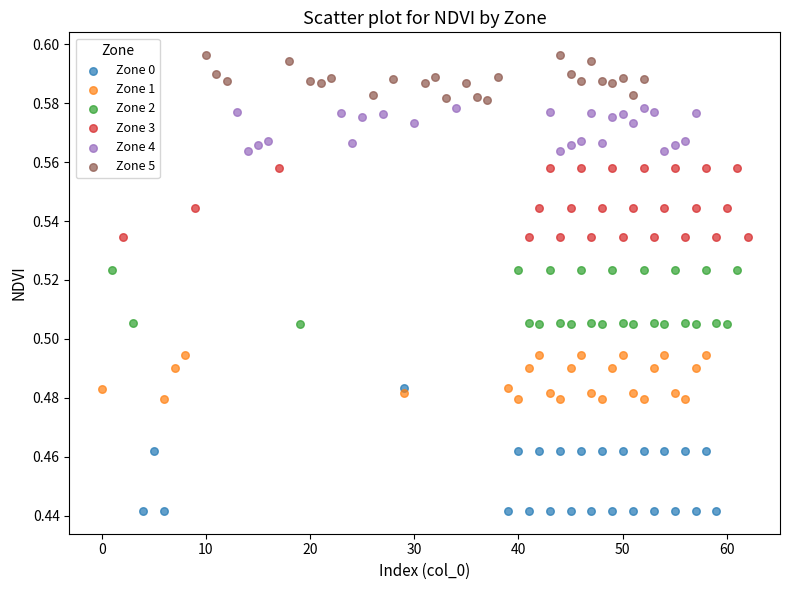

Which series contains the highest Y value?

Zone 5